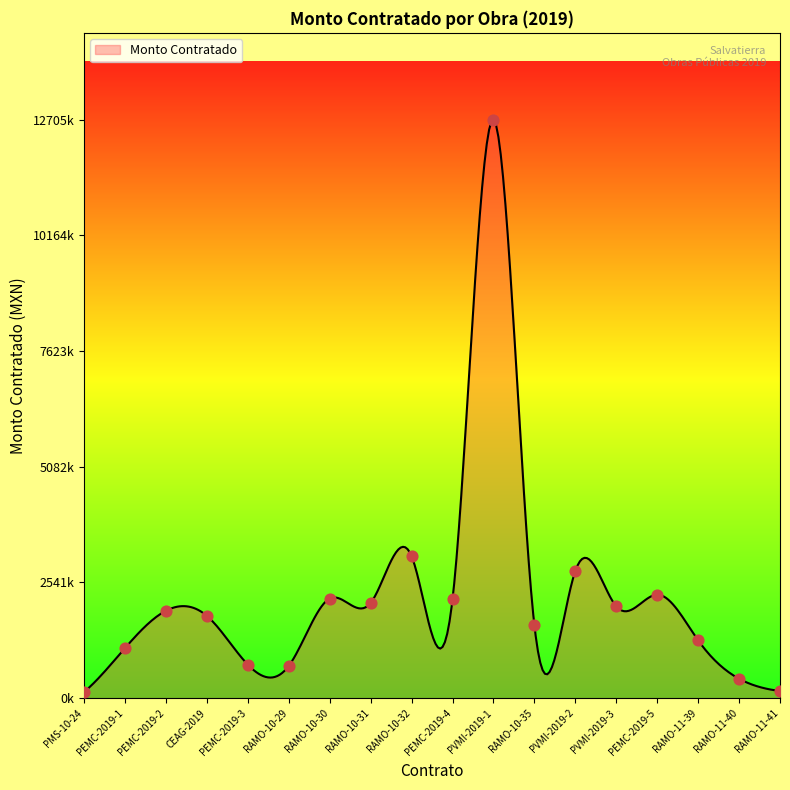

What is the change in value from PMS-10-24 to CEAG-2019?

+1668733.2